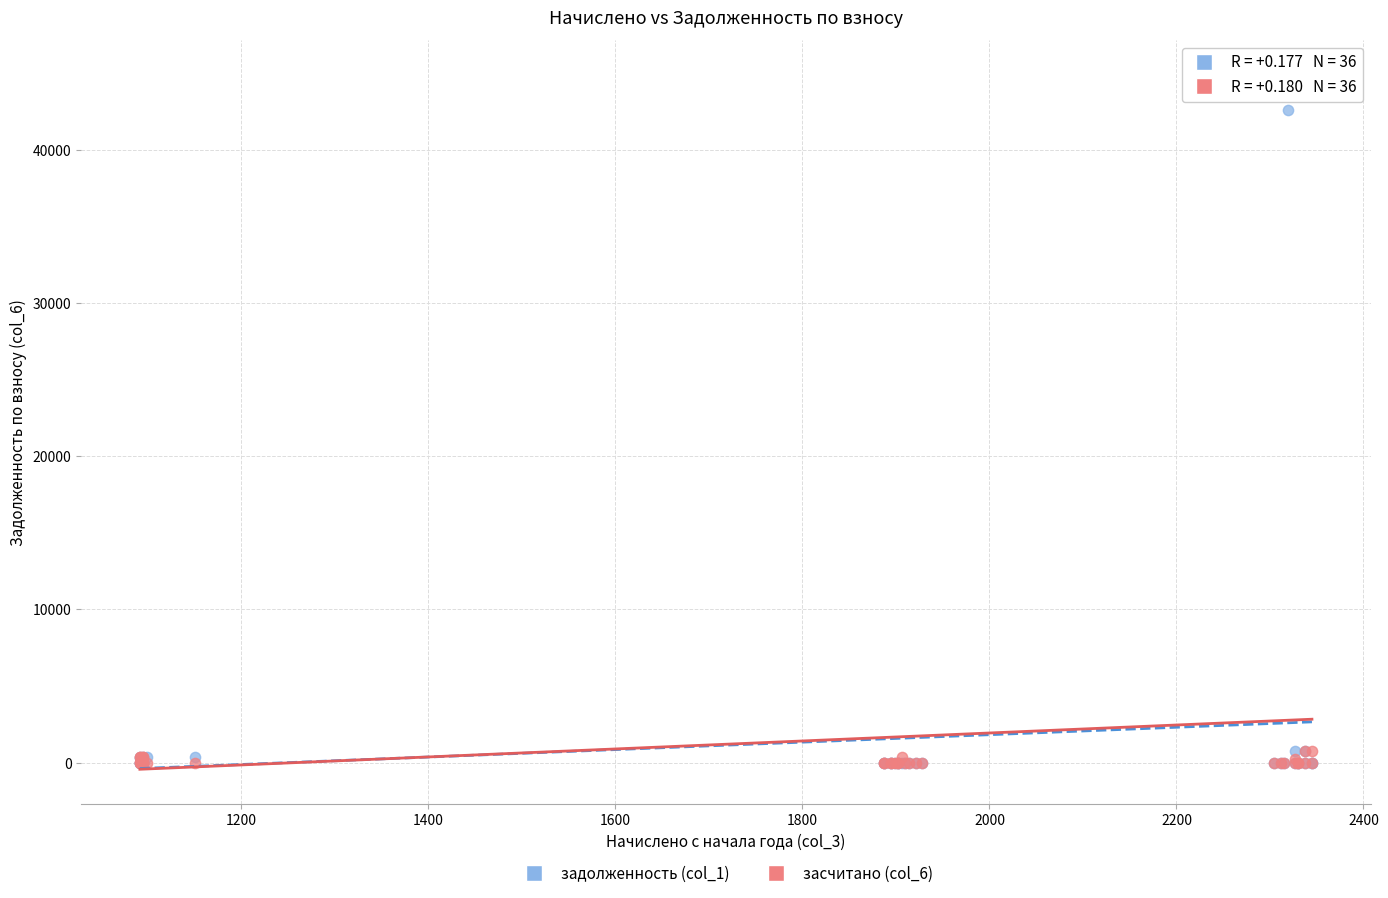

Across all series, what Y value is closest to 22452?

42585.0